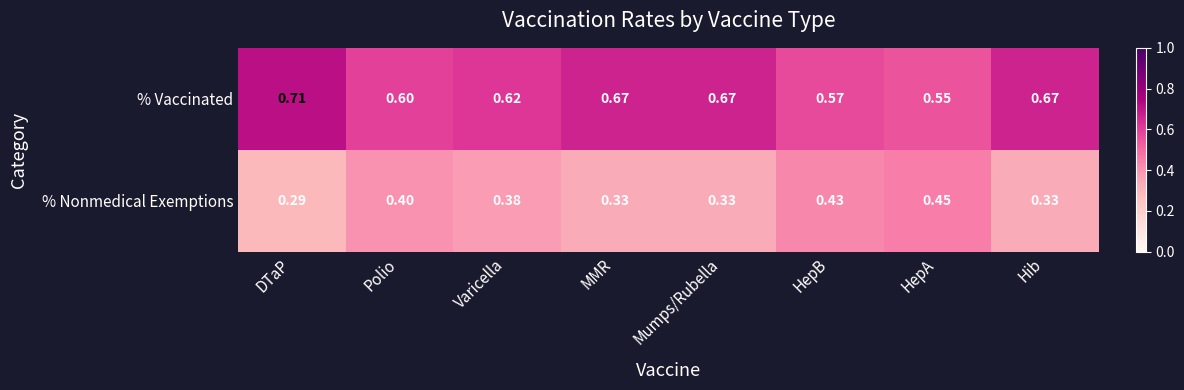

List the series in order of their peak value, lowest first.

% Nonmedical Exemptions, % Vaccinated